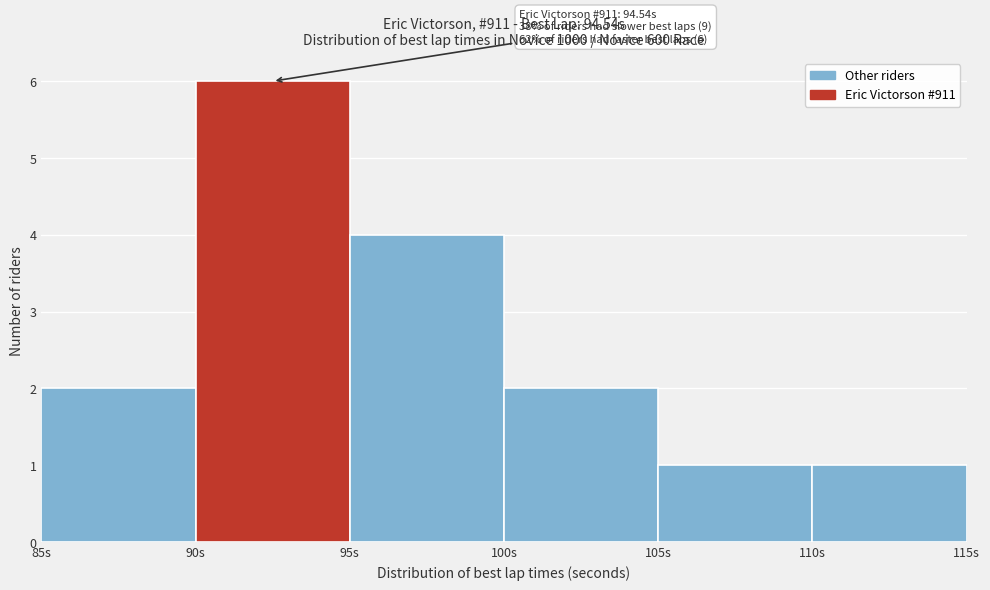

Over which range of the x-axis is the bar tallest?

90 to 95